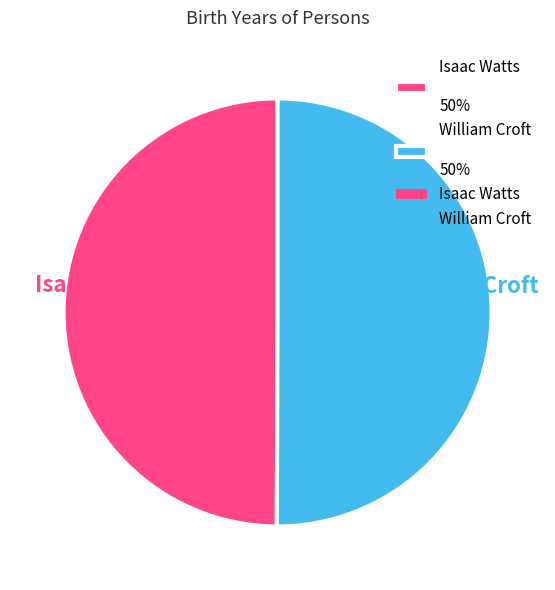

What percentage is the Isaac Watts 50% slice, to the nearest percent?

50%